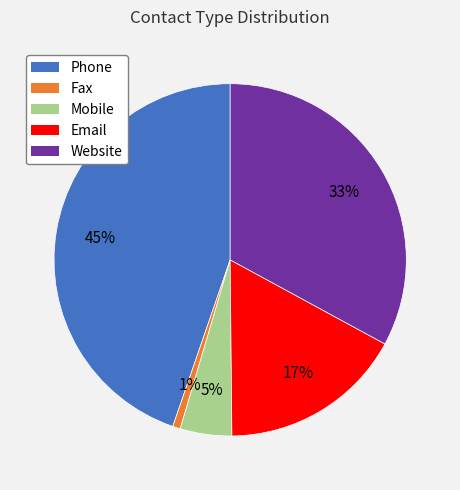

To the nearest percent, what is the difference between the largest and smallest slice percentages?

44%